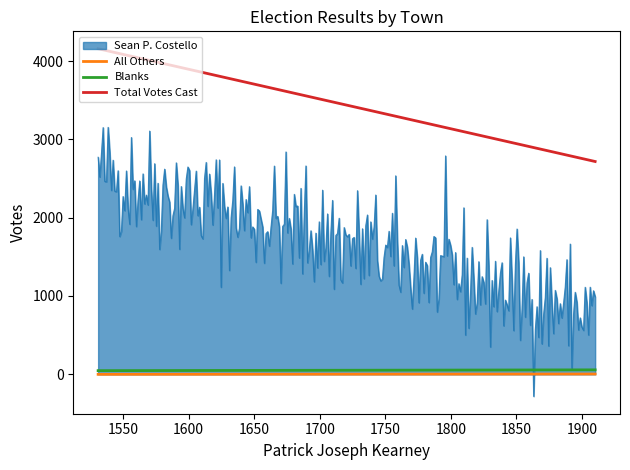

Which series has the widest spread of values?

Sean P. Costello